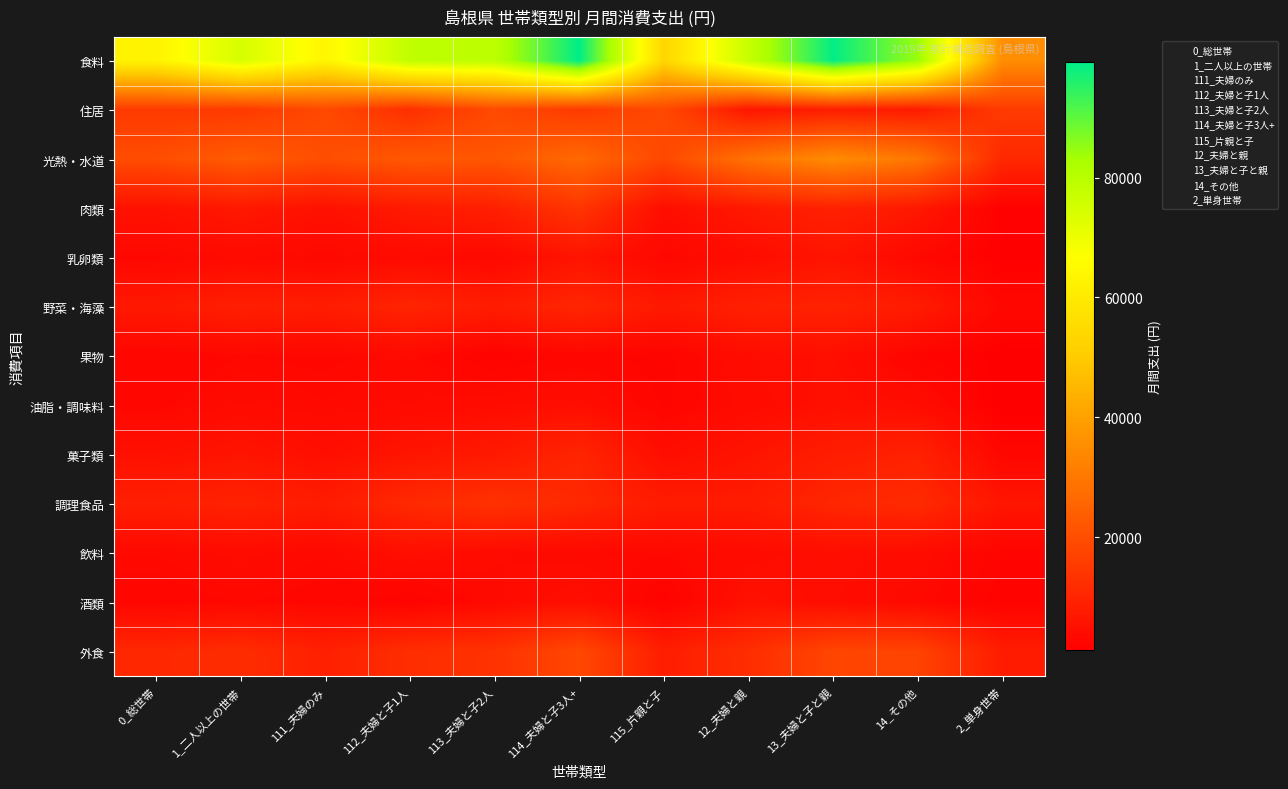

What is the spread (max minus min) of values at 13_夫婦と子と親?

94524